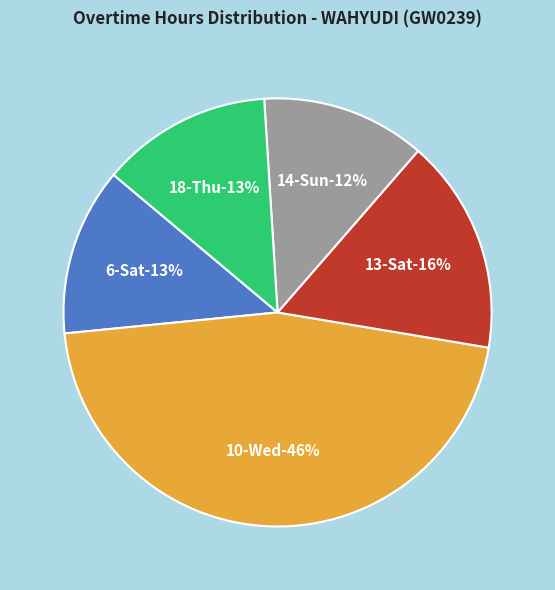

Rank the categories by value from highest to lowest.

10-Wed (34.78), 13-Sat (12.33), 18-Thu (9.79), 6-Sat (9.63), 14-Sun (9.41)